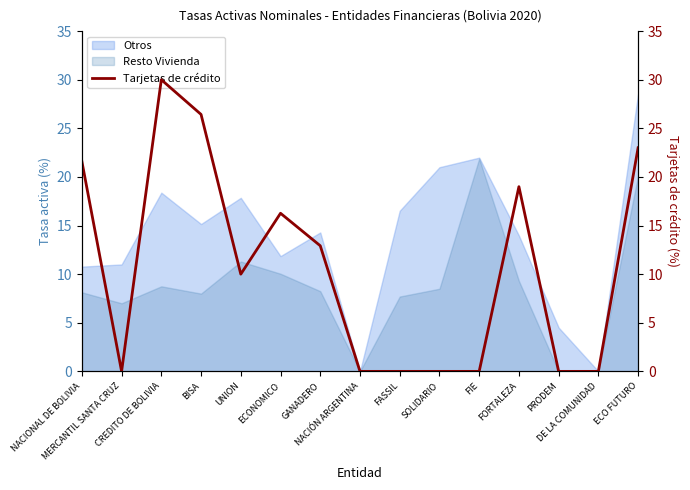

What is the difference between the maximum and second lowest values?

30.0